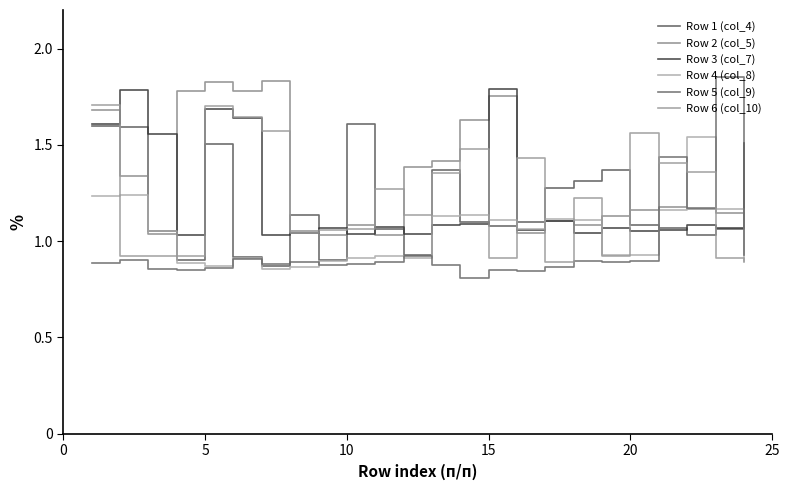

Between which two adjacent categories do Row 5 (col_9) and Row 2 (col_5) first intersect?

19 and 20